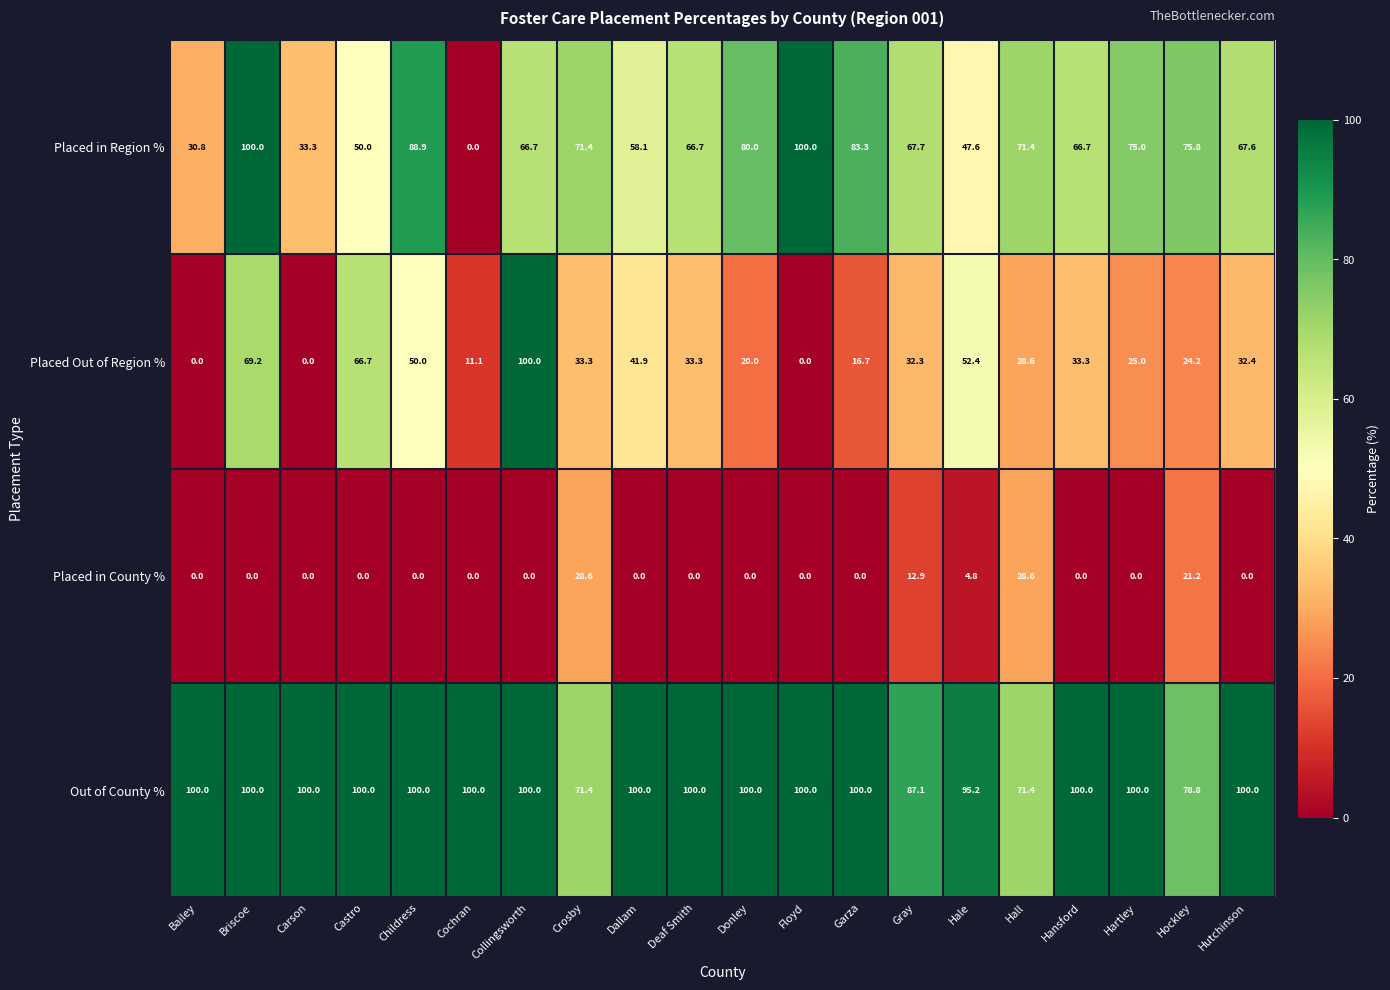

Count the number of categories in the chart.

20